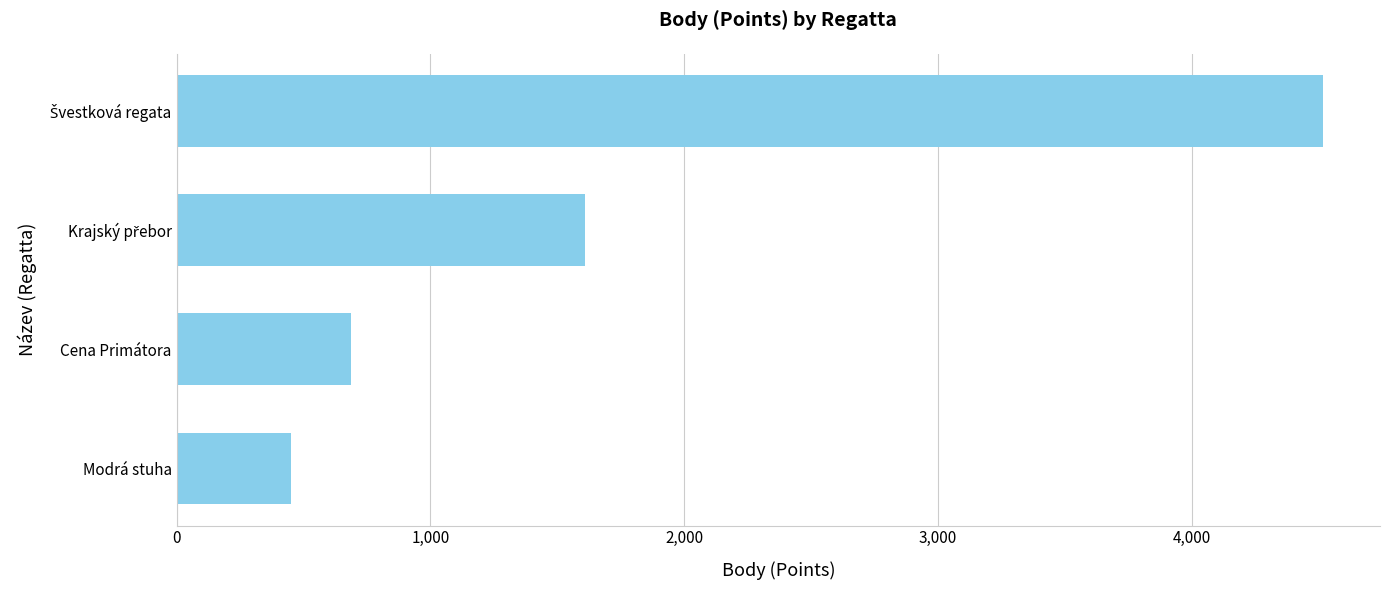

True or false: the data shows 452 at Modrá stuha.

True